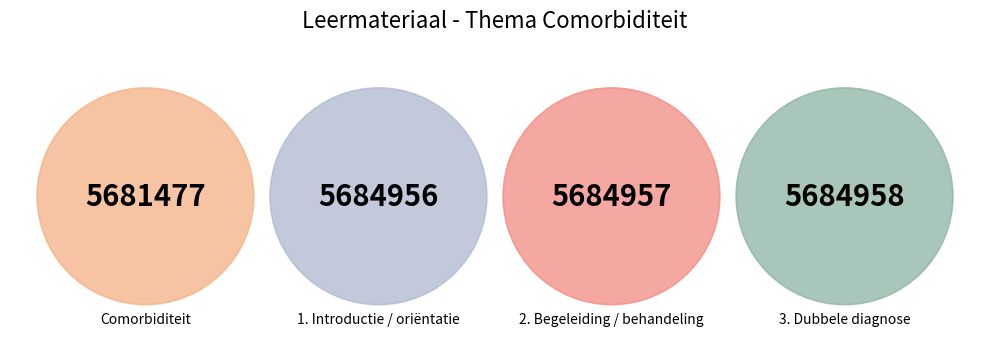

What is the change in value from Comorbiditeit to 2. Begeleiding / behandeling?

+3480